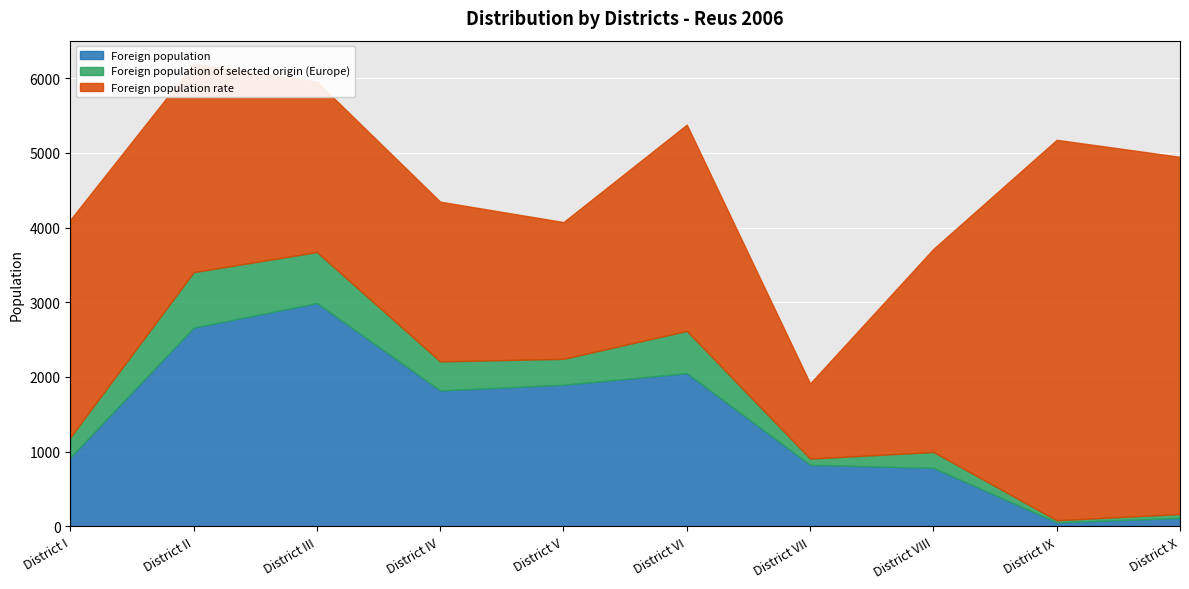

What is the sum of all Foreign population rate values?

28300